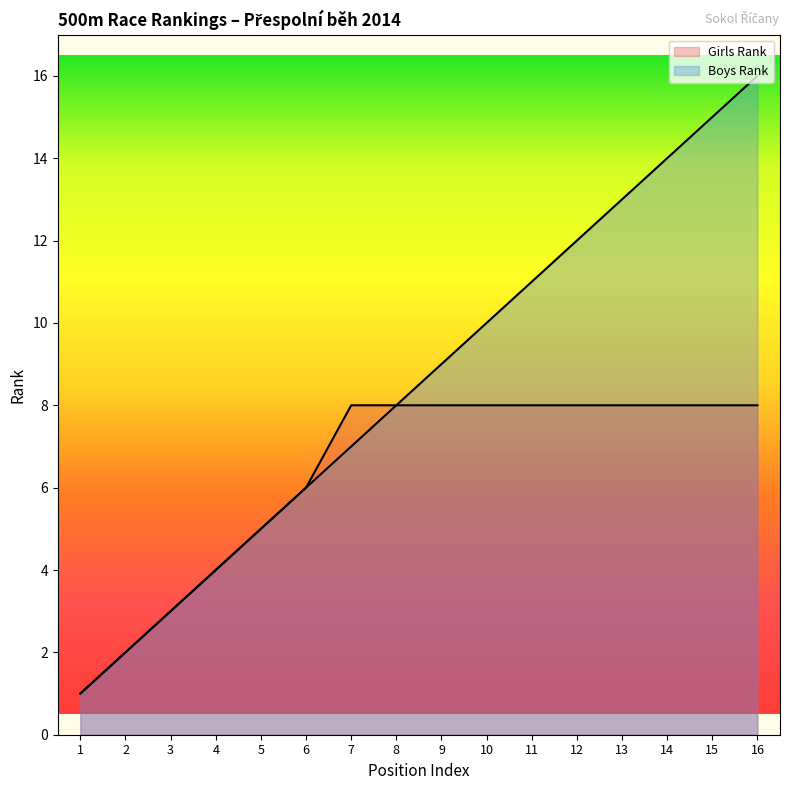

List the labels in order of Boys Rank value, smallest first.

1, 2, 3, 4, 5, 6, 7, 8, 9, 10, 11, 12, 13, 14, 15, 16